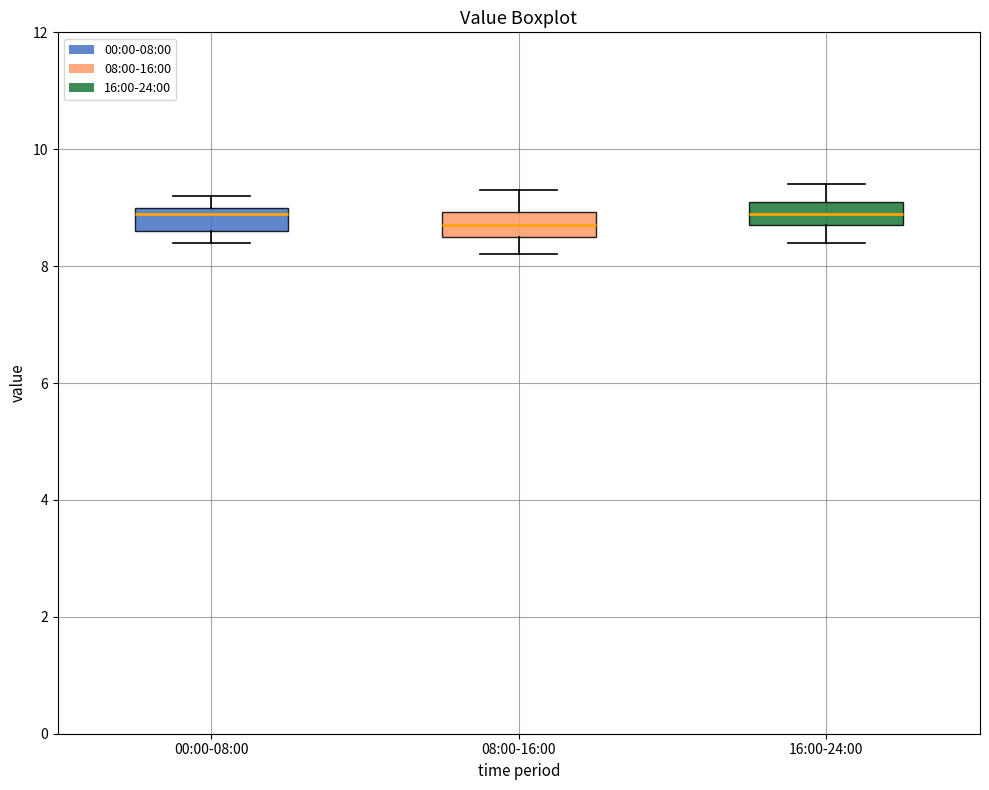

Which box's median line is the lowest?

08:00-16:00